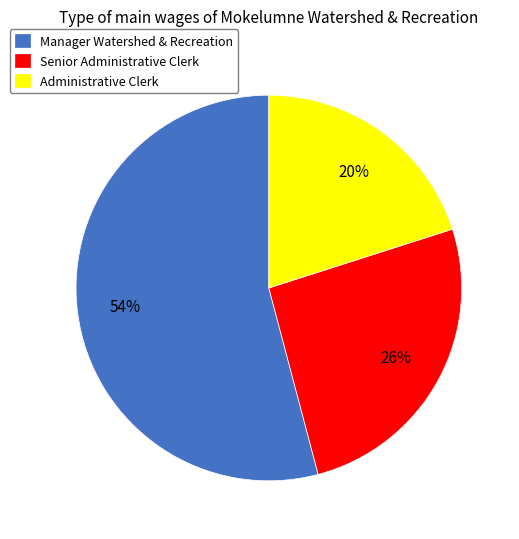

To the nearest percent, what percentage of the pie is Administrative Clerk?

20%